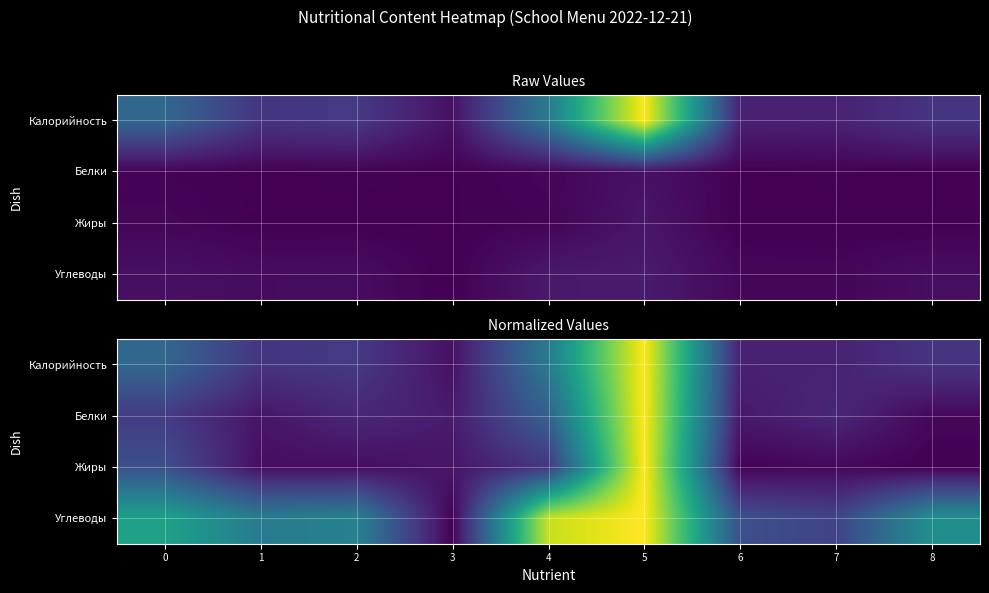

True or false: Жиры has a value of 0.0 at 3.

False